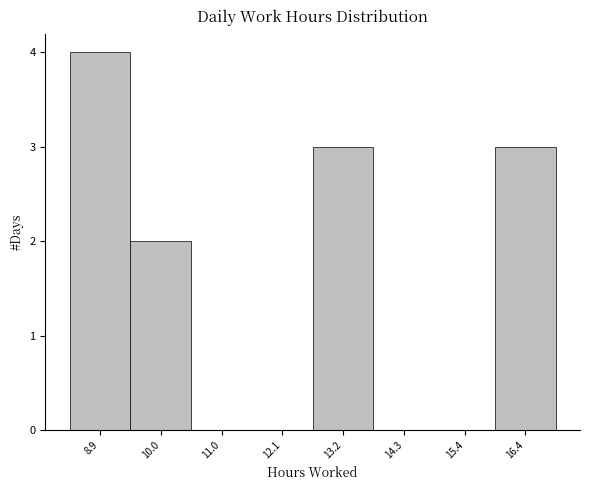

Reading left to right, extract all data points from this chart.

8.9=4	10.0=2	11.0=0	12.1=0	13.2=3	14.3=0	15.4=0	16.4=3